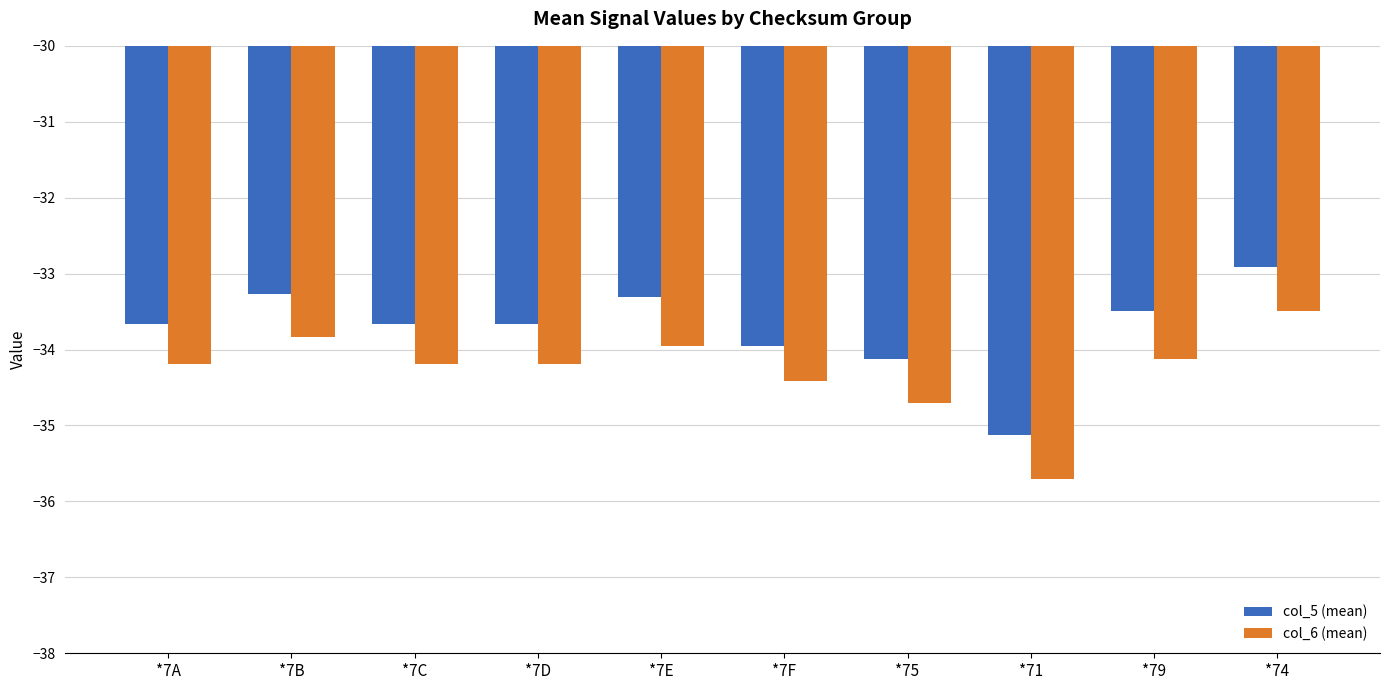

List the series in order of their overall mean, lowest first.

col_6 (mean), col_5 (mean)